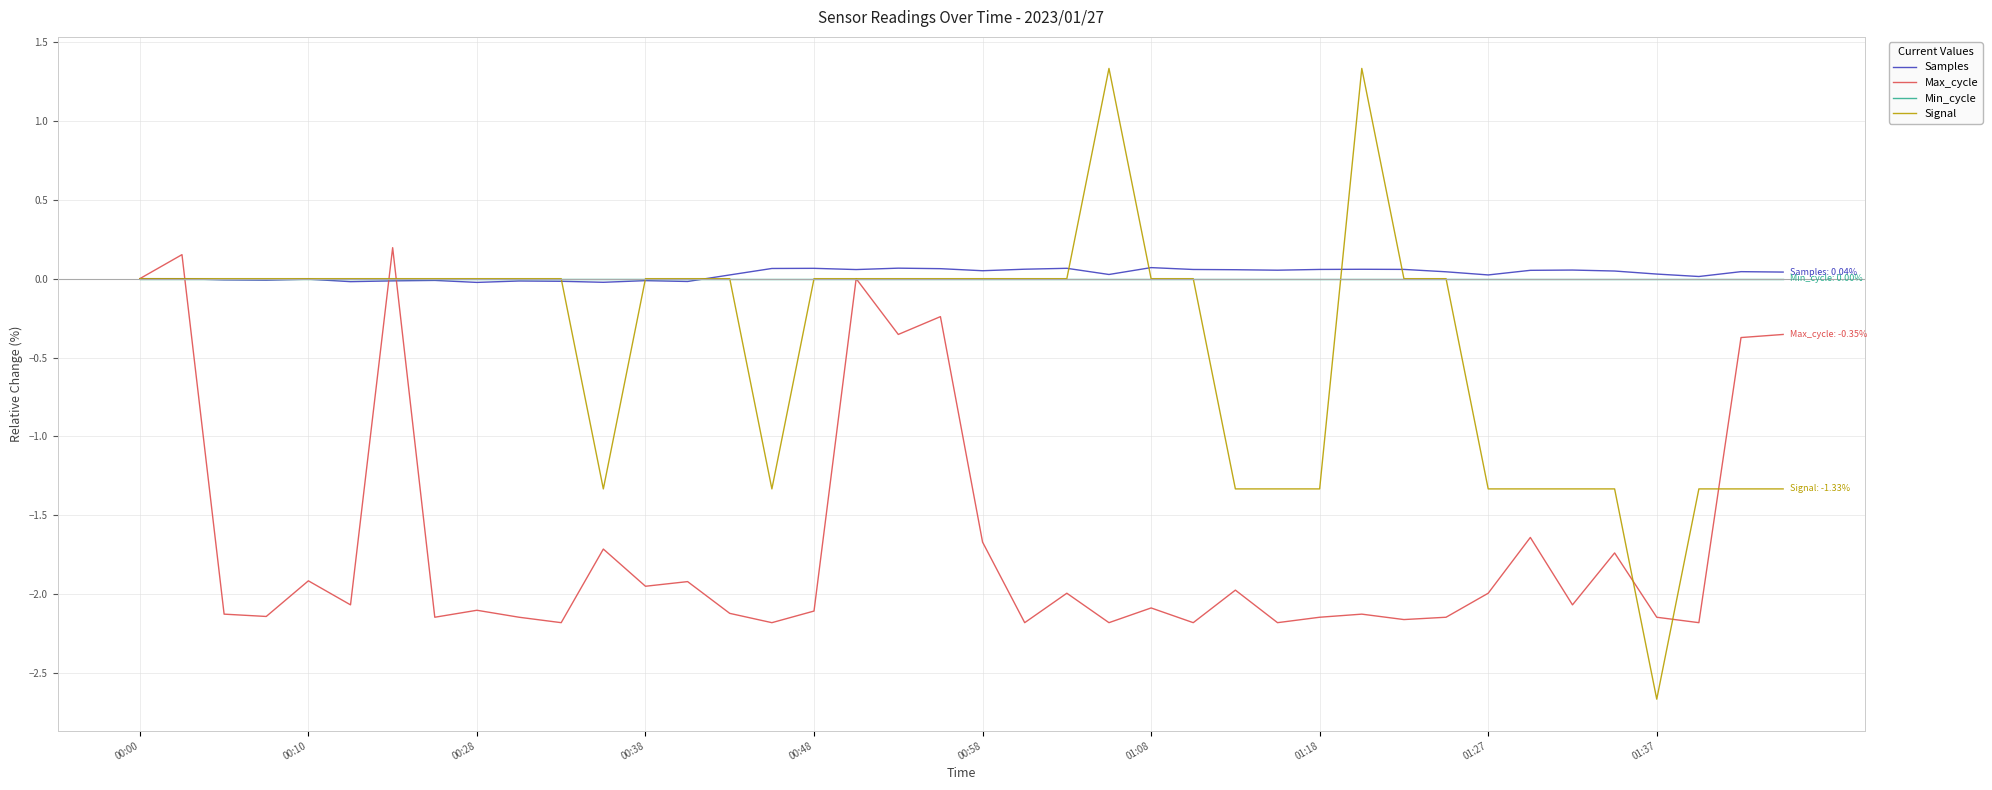

Which series has the widest spread of values?

Signal